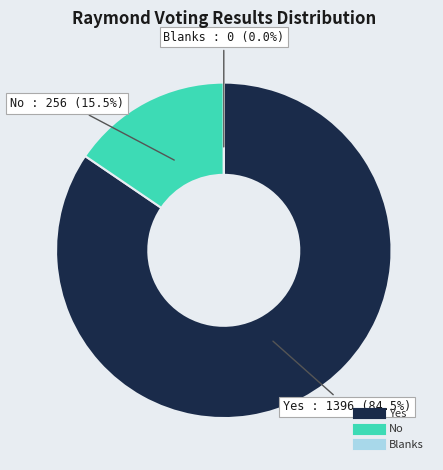

To the nearest percent, what percentage of the pie is No?

15%